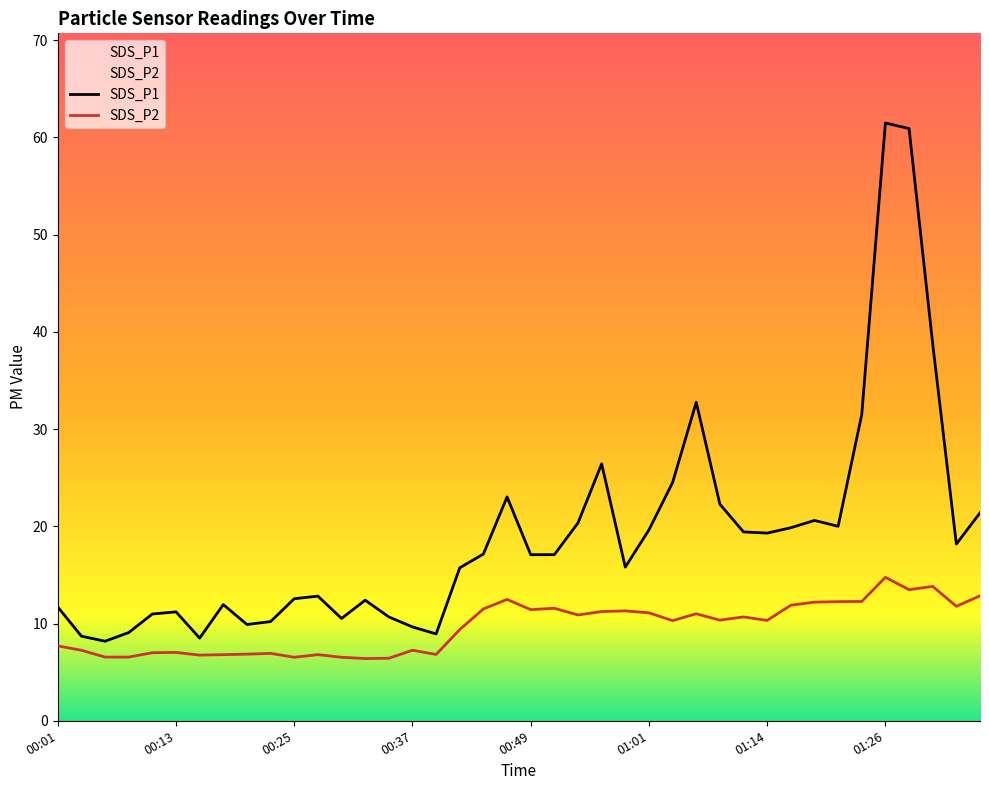

True or false: SDS_P1 has a value of 10.5 at 00:30.

True